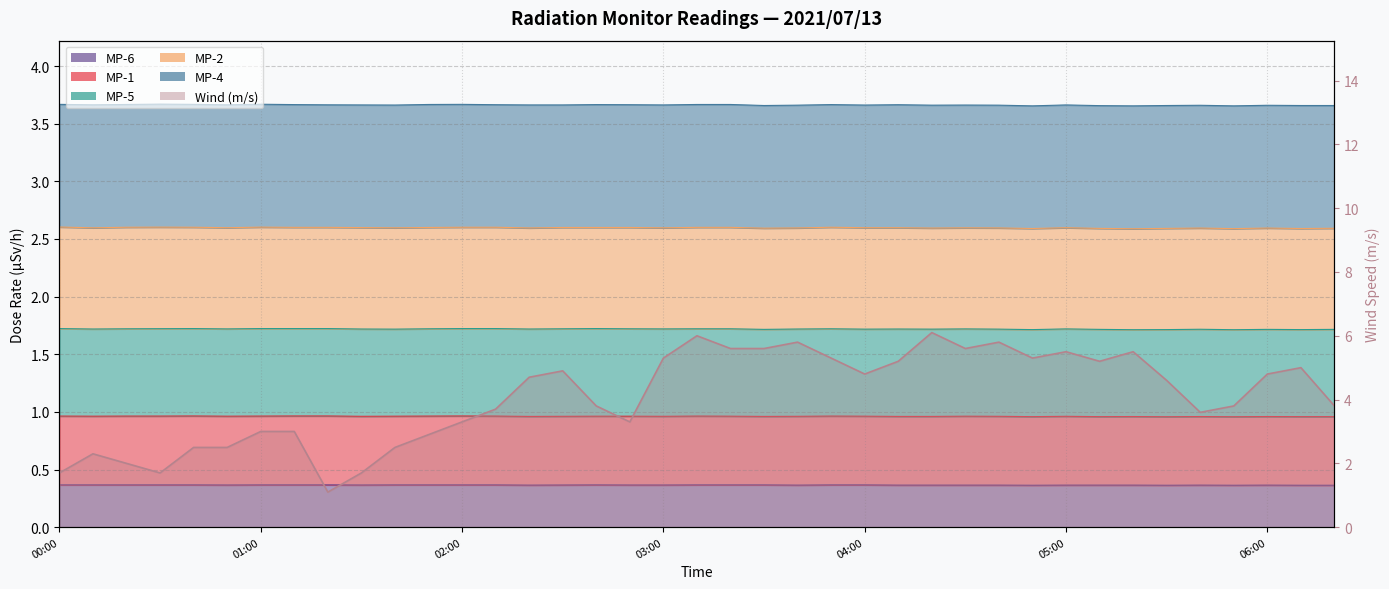

Reading left to right, list all the values displayed in this chart.

1.7	2.3	2.0	1.7	2.5	2.5	3.0	3.0	1.1	1.7	2.5	2.9	3.3	3.7	4.7	4.9	3.8	3.3	5.3	6.0	5.6	5.6	5.8	5.3	4.8	5.2	6.1	5.6	5.8	5.3	5.5	5.2	5.5	4.6	3.6	3.8	4.8	5.0	3.8